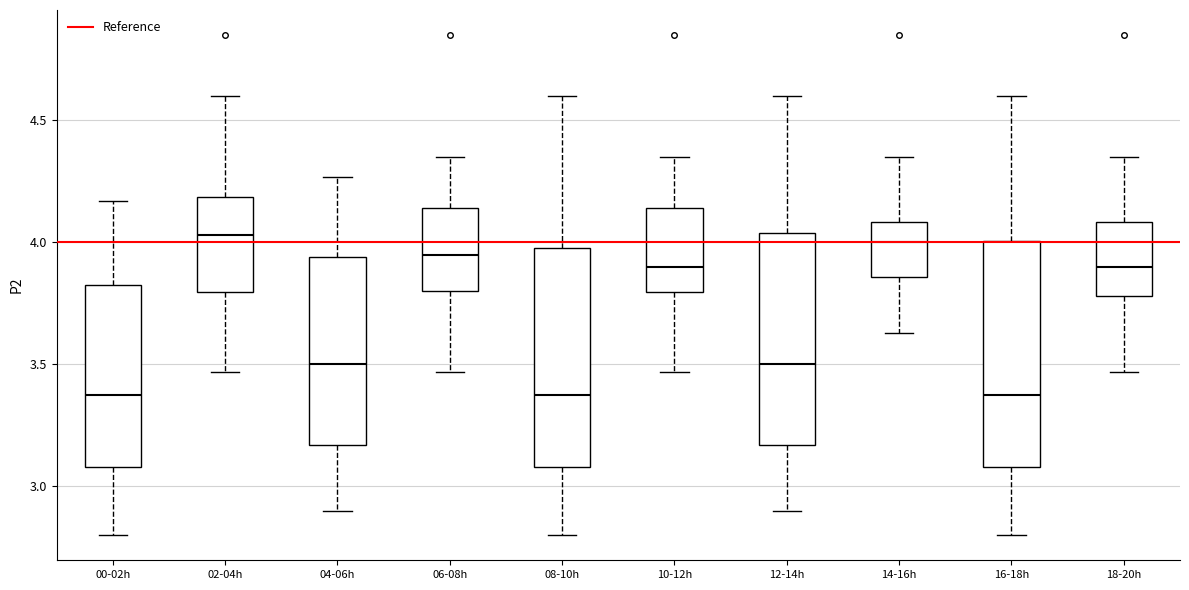

Where does the upper whisker of the box for 04-06h end on the y-axis? The values are not printed on the chart, so give them approximately, as read against the axis.

4.25